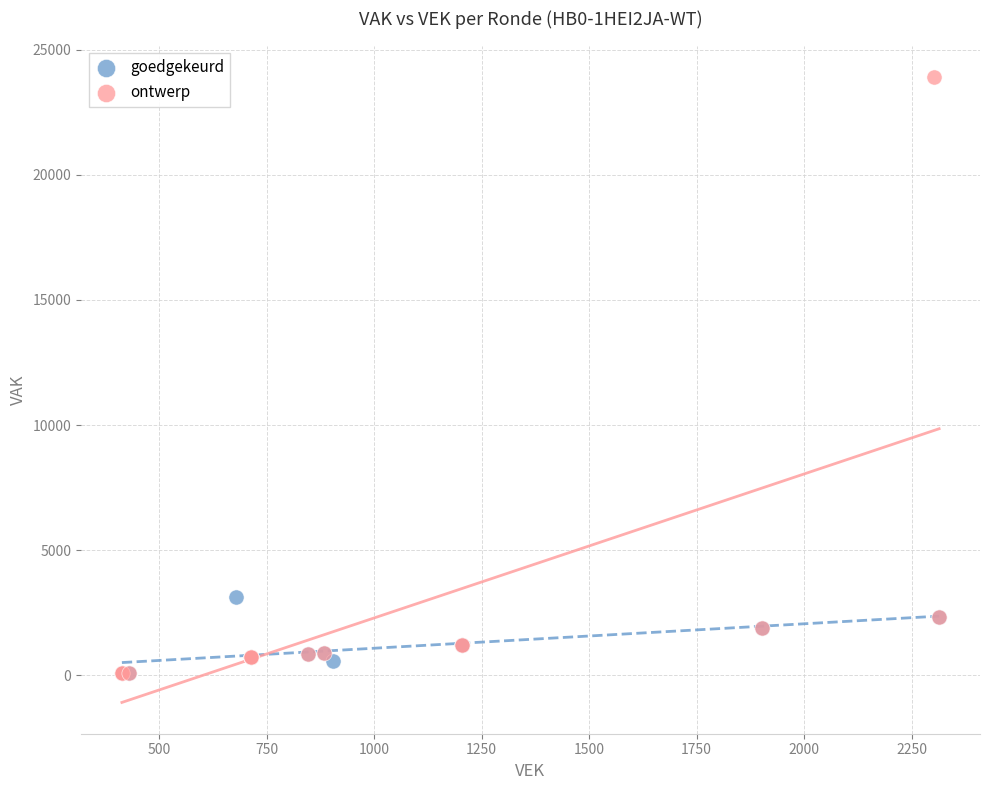

Which series reaches the maximum Y coordinate?

ontwerp